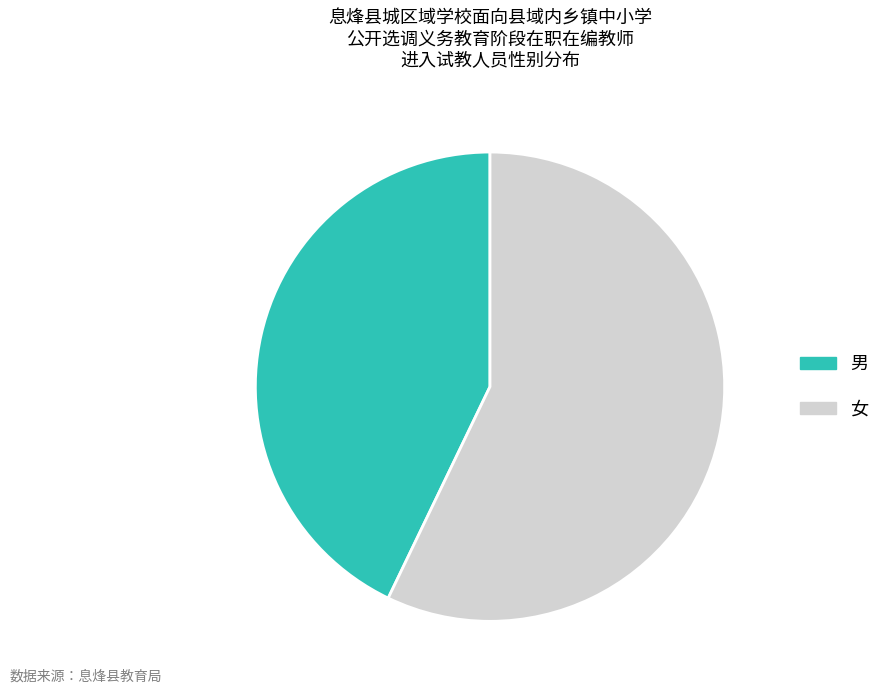

Between 女 and 男, which is larger?

女